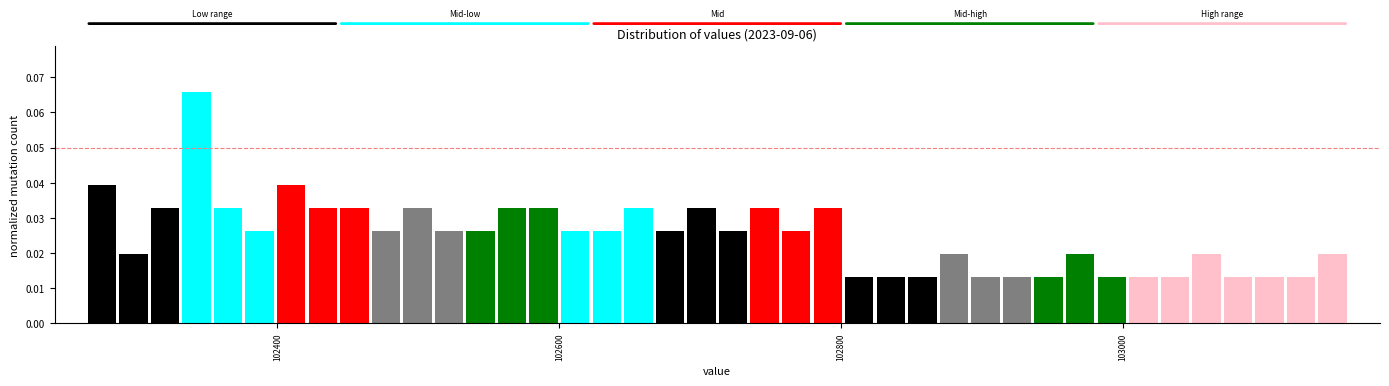

Read against the x-axis, roughly where is the centre of the tallest bar?

102340